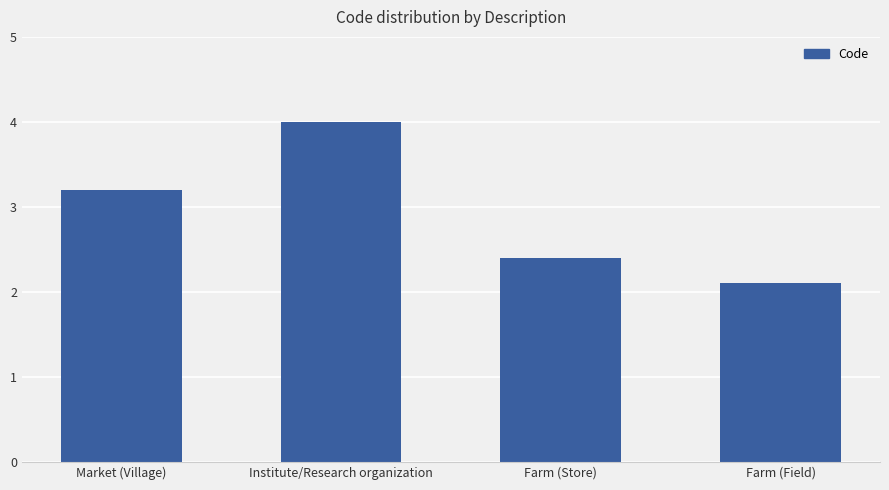

Is it true that the value at Farm (Field) is 2.8?

False